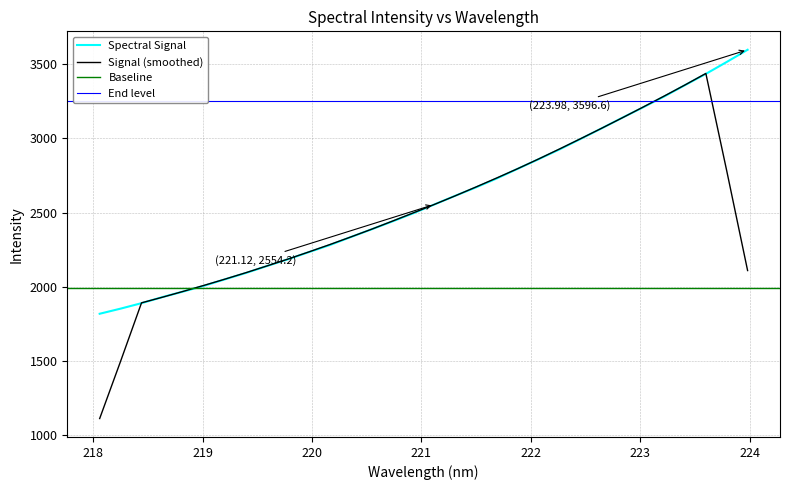

Where does the data first go above 2554?

221.1174